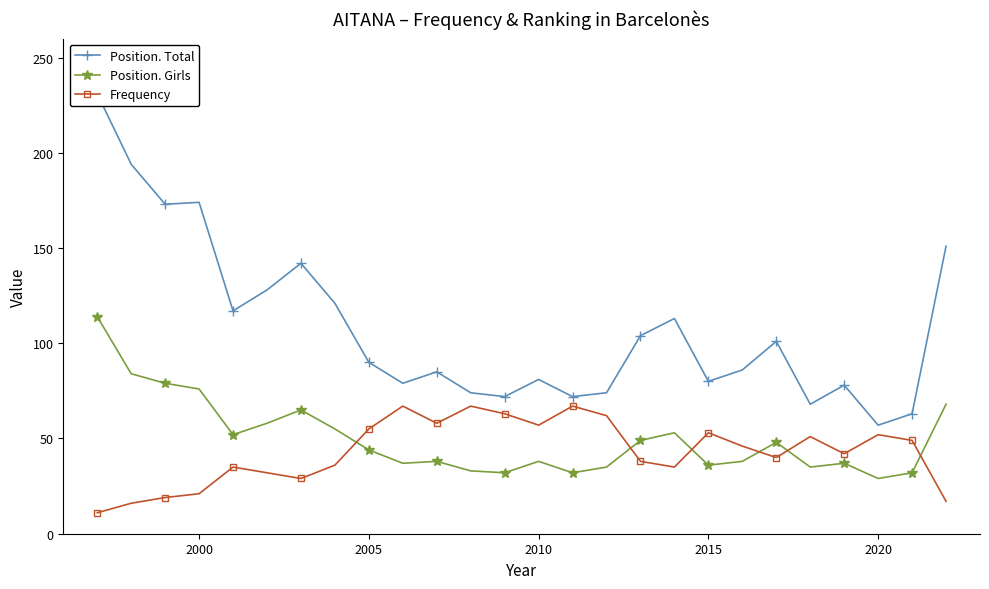

After their last crossing, which series has the higher values: Position. Girls or Frequency?

Position. Girls